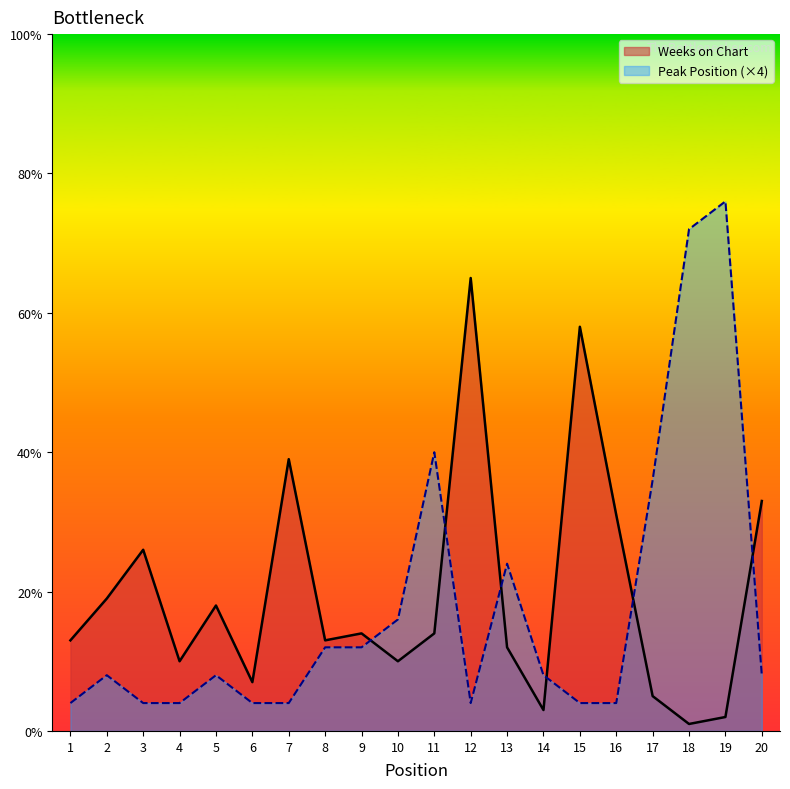

True or false: Peak Position has a value of 6 at 3.

False